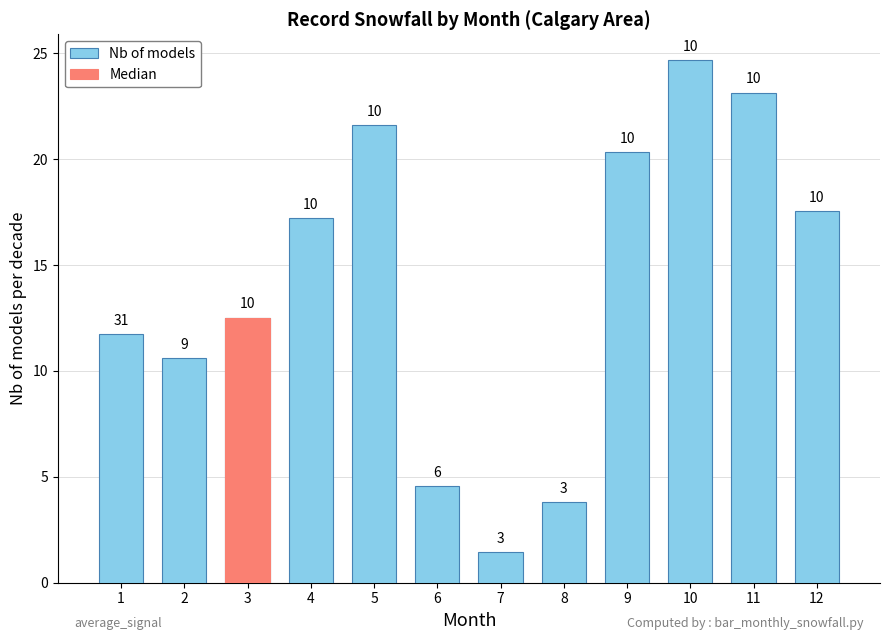

List the labels in order of value, largest first.

10, 11, 5, 9, 12, 4, 3, 1, 2, 6, 8, 7